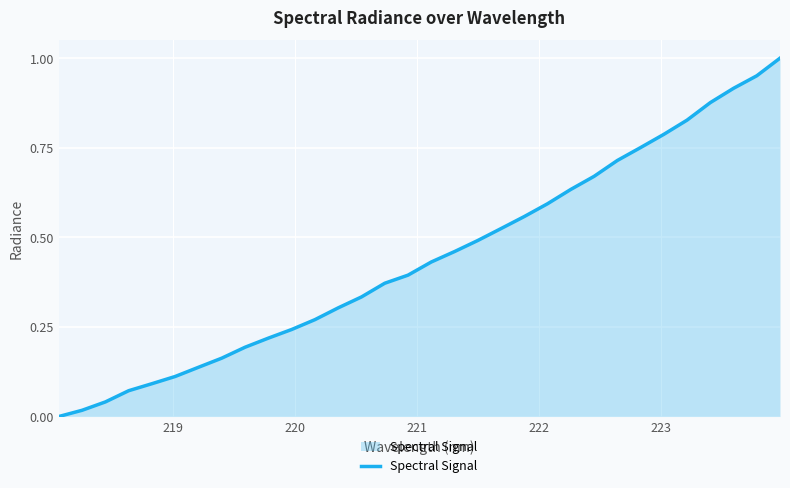

How many lines are shown in the chart?

1